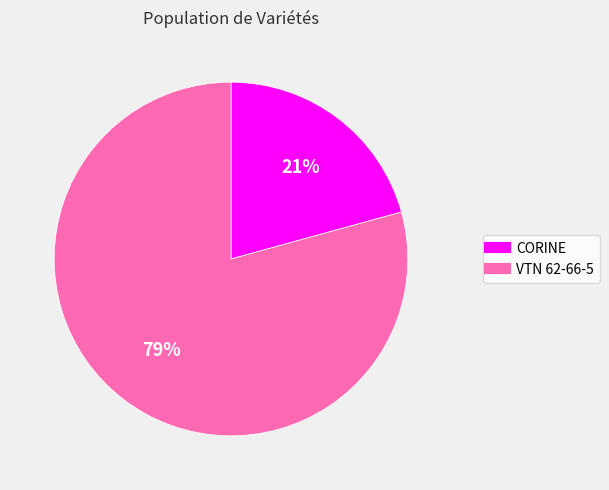

Which has a higher value, CORINE or VTN 62-66-5?

VTN 62-66-5